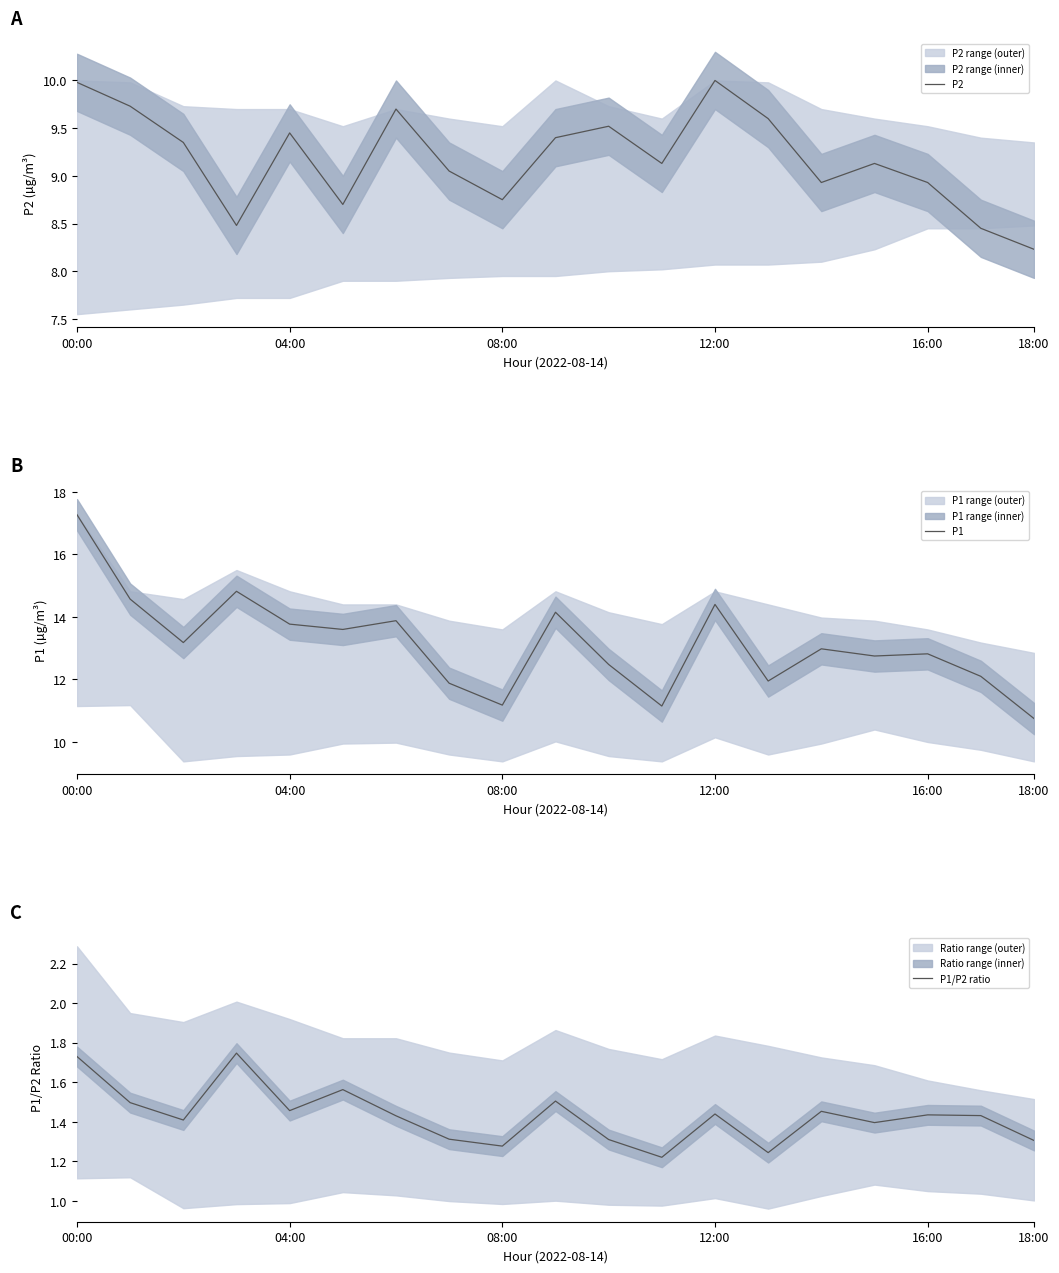

Where does the P2 series first go above 9?

00:00